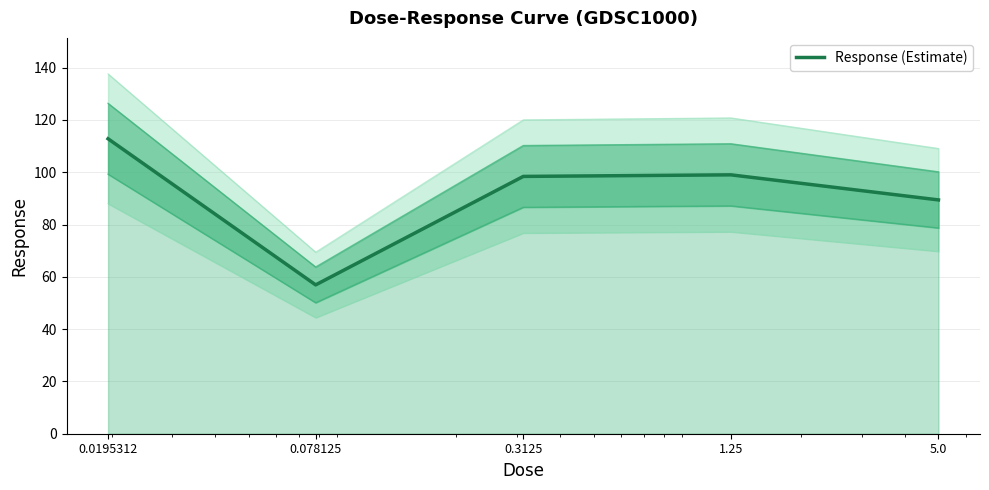

Is it true that the value at 1.25 is 142.9?

False